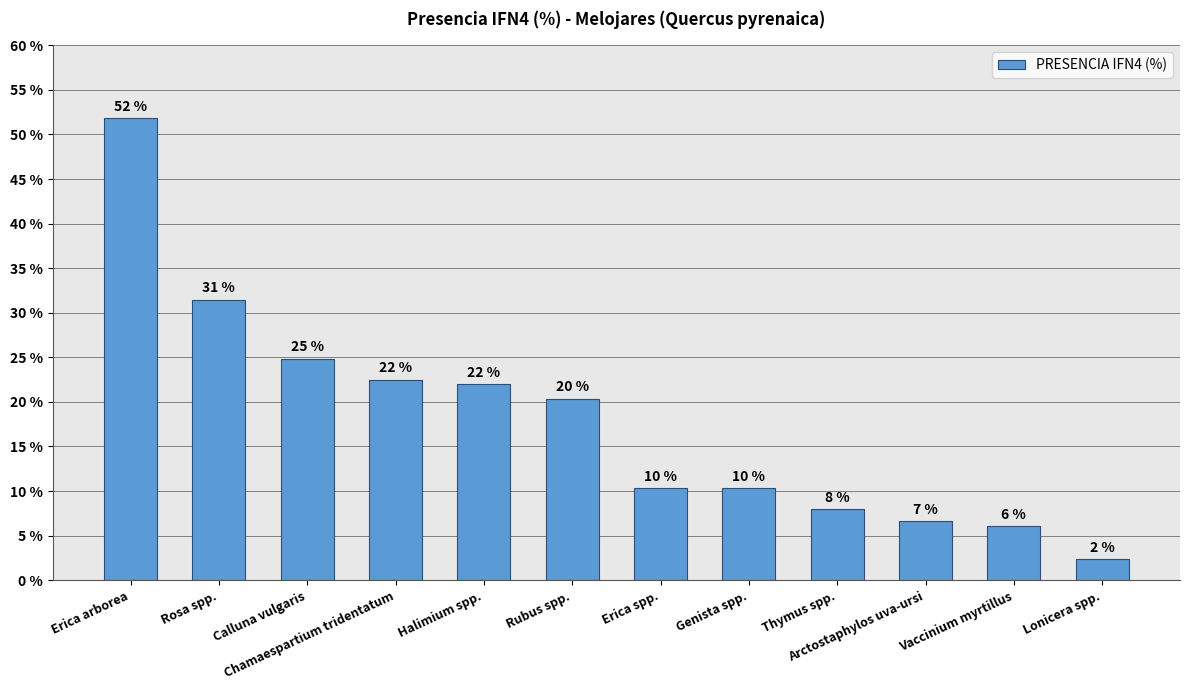

At which category does the chart reach its peak across all series?

Erica arborea